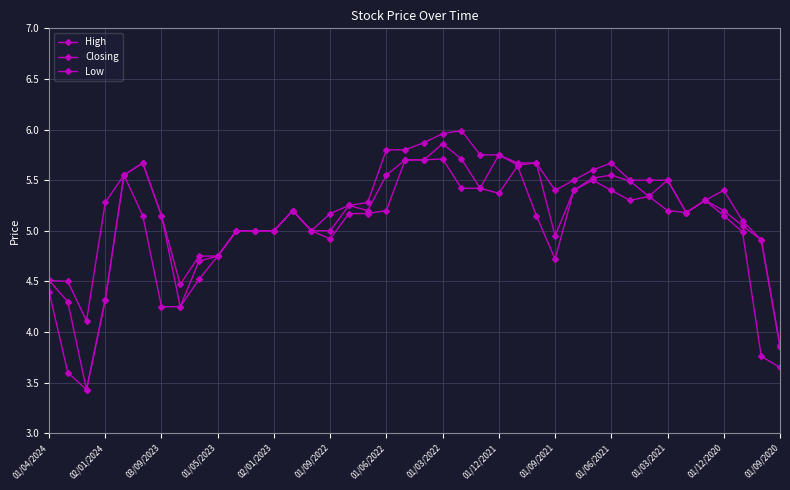

What is the average value of the Closing series?

5.1